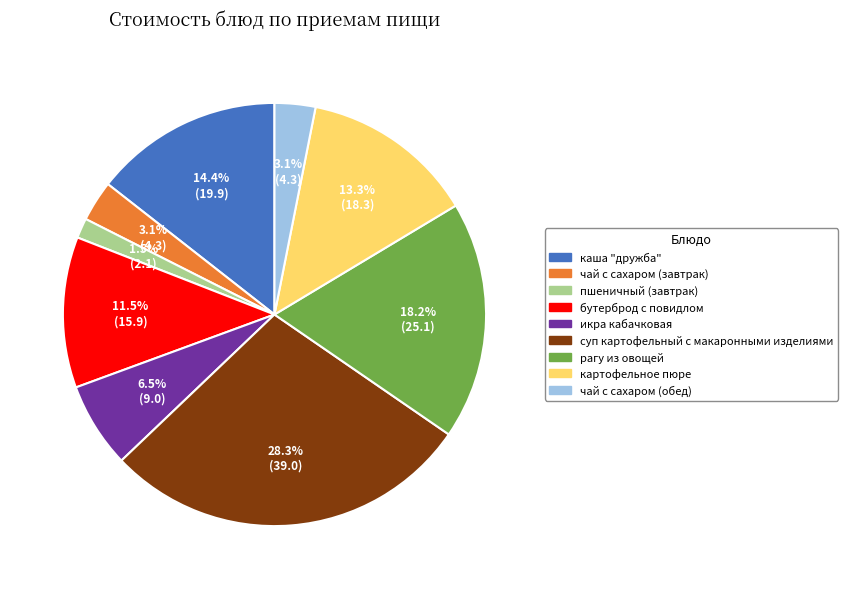

What is the smallest slice in the pie chart?

пшеничный (завтрак)